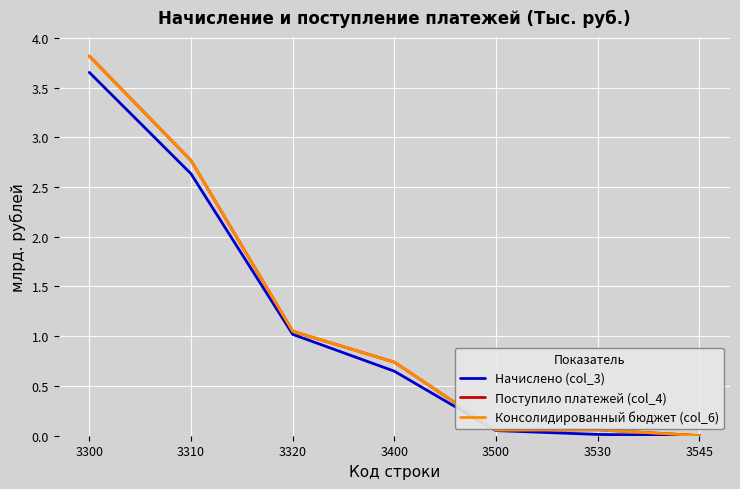

What is the greatest value displayed?

3.8